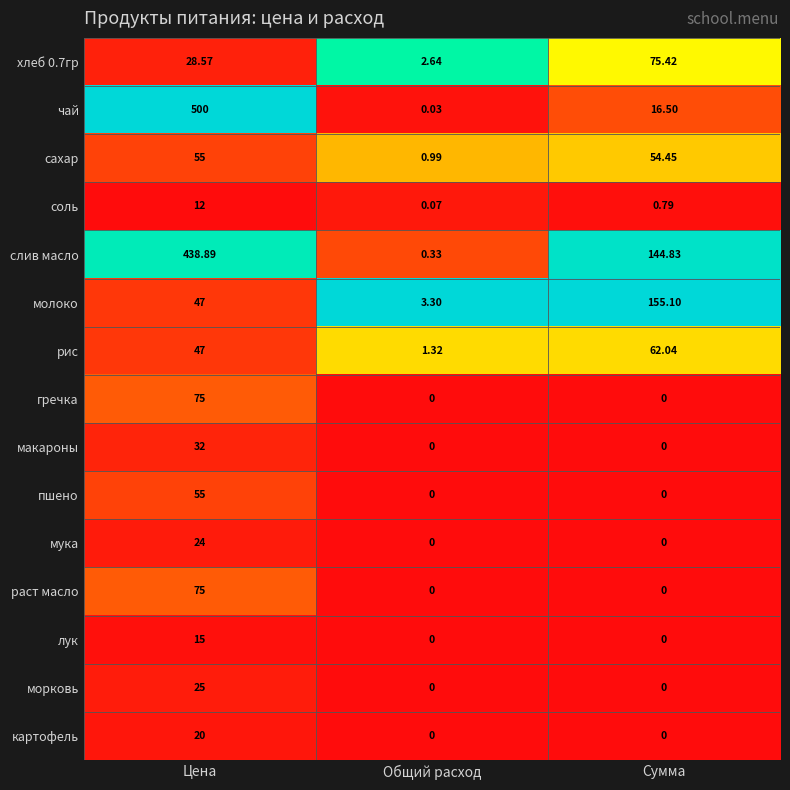

What is the total value across all series at Сумма?

509.1